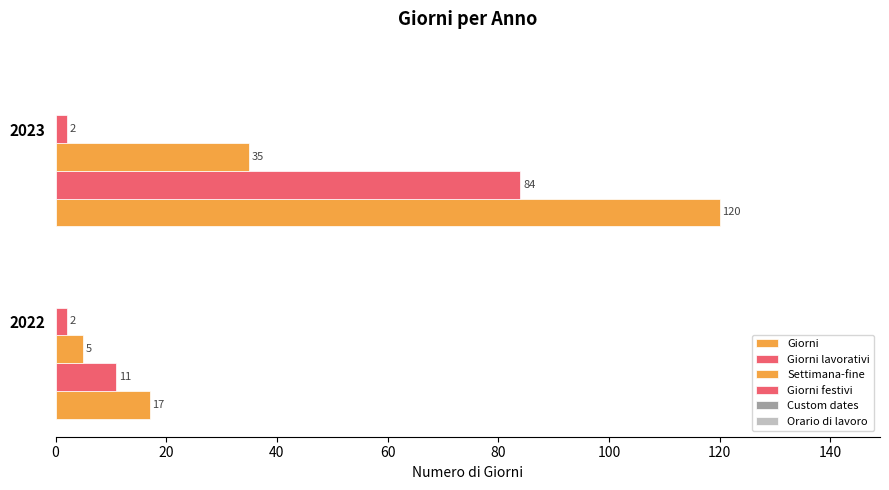

How many data points in Settimana-fine are less than 35?

1